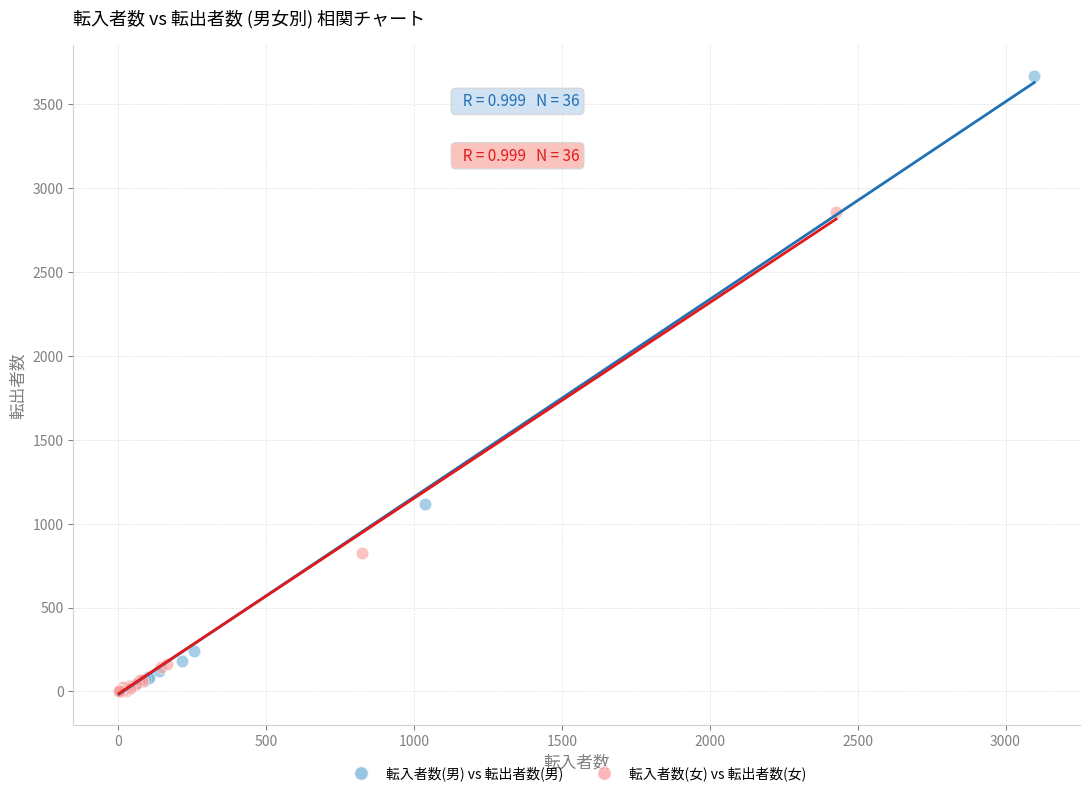

Which series reaches the maximum Y coordinate?

転入者数(男) vs 転出者数(男)